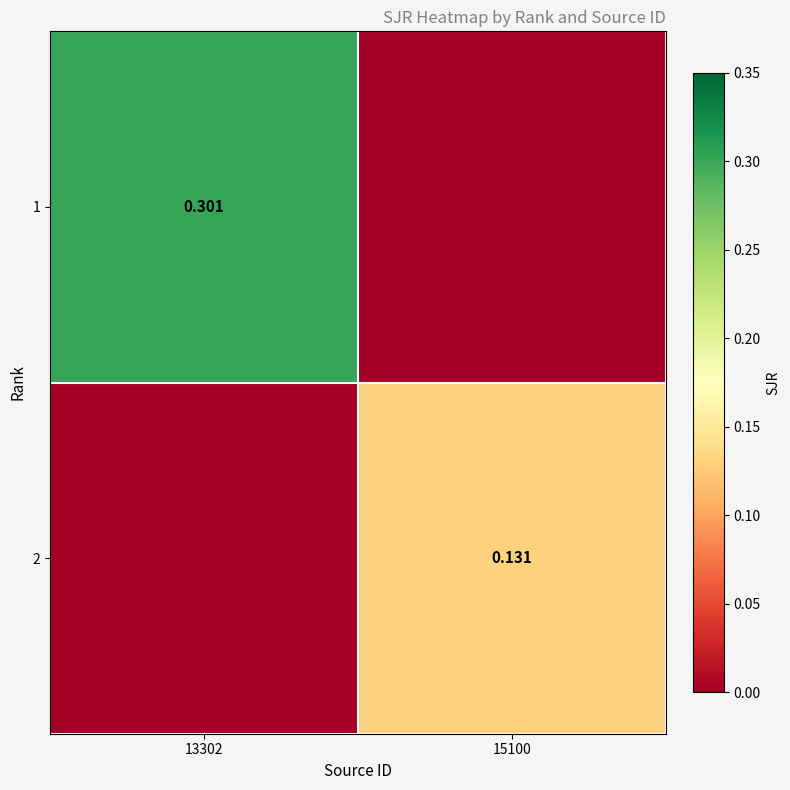

Is the value of 2 at 15100 greater than the value of 1 at 13302?

No